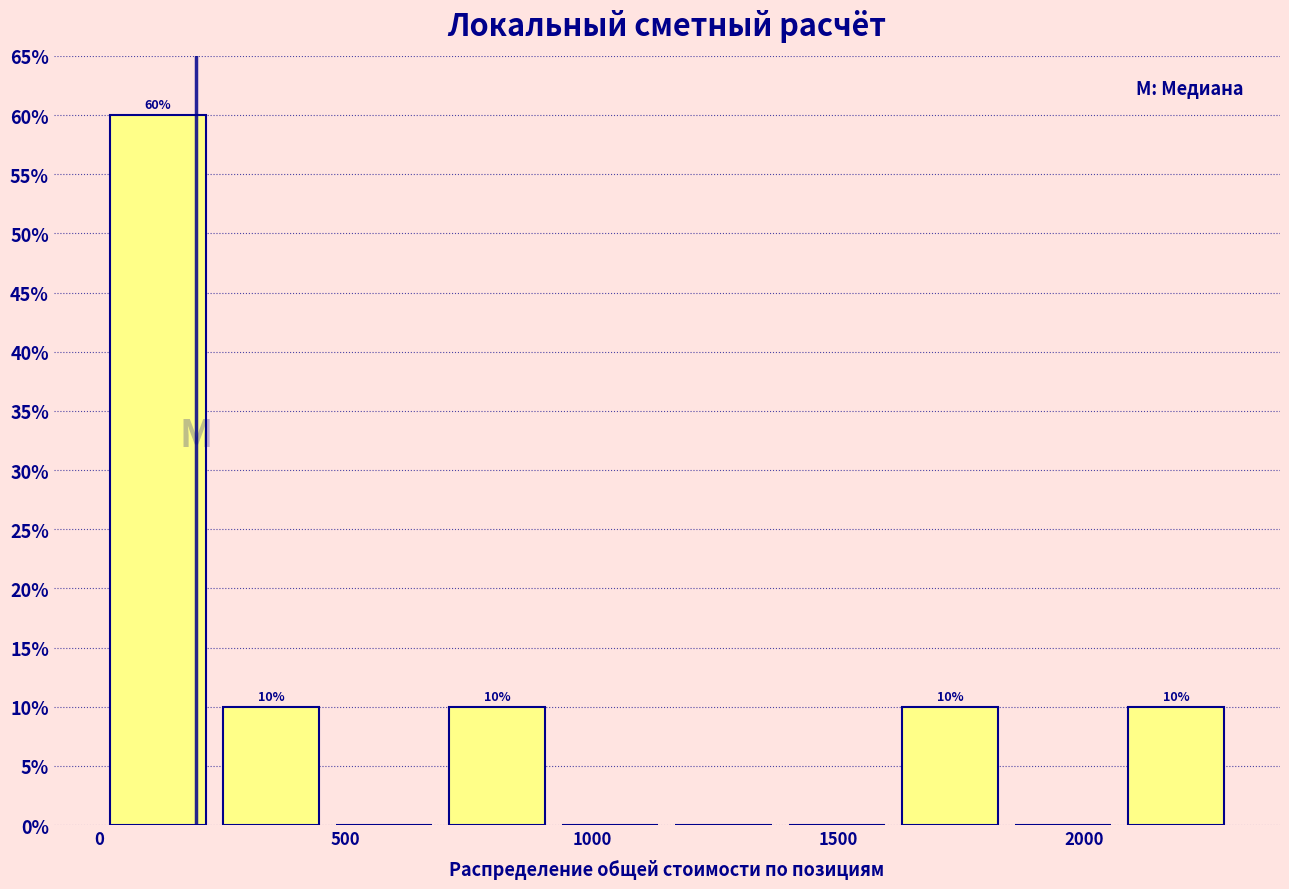

Over which range of the x-axis is the bar tallest?

0 to 250